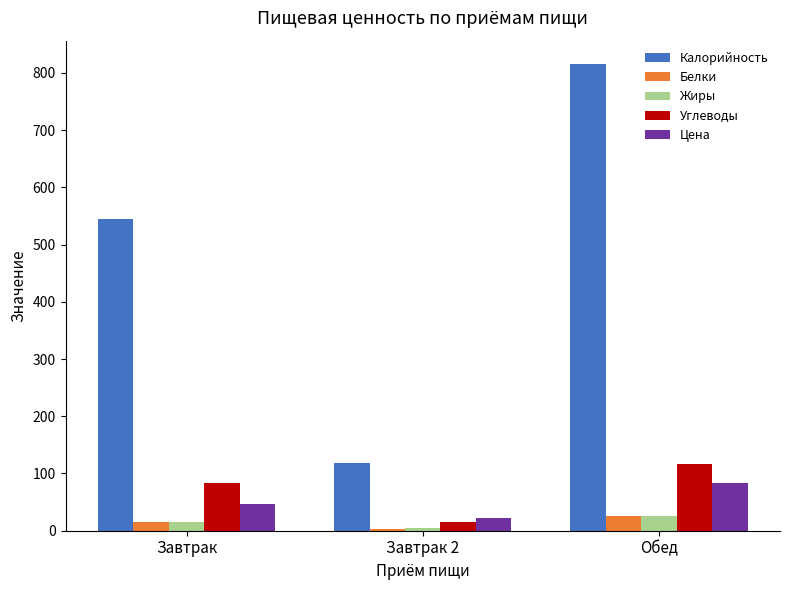

What is the minimum value shown in the chart?

3.7